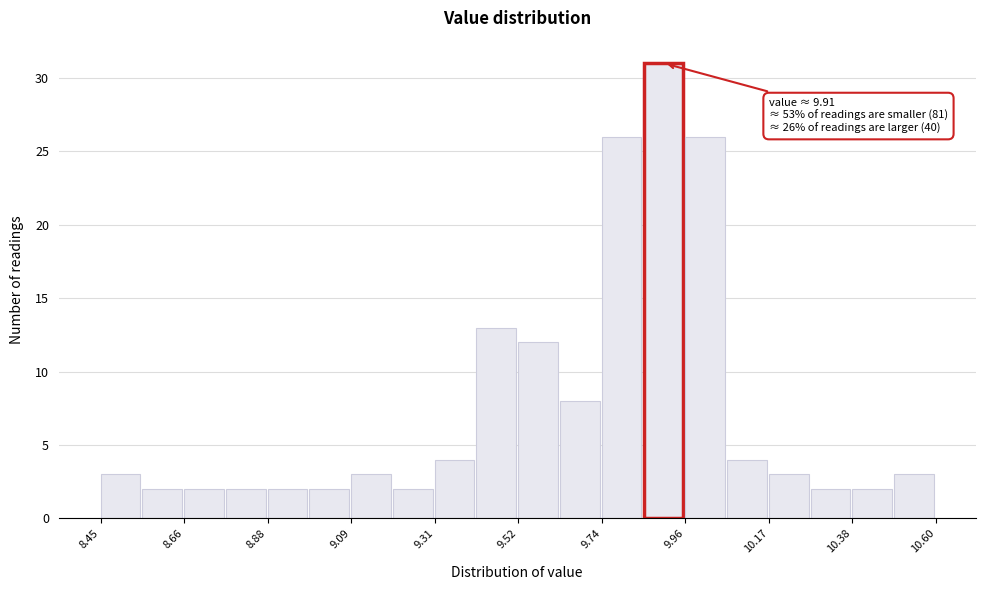

Read against the x-axis, roughly where is the centre of the tallest bar?

9.90